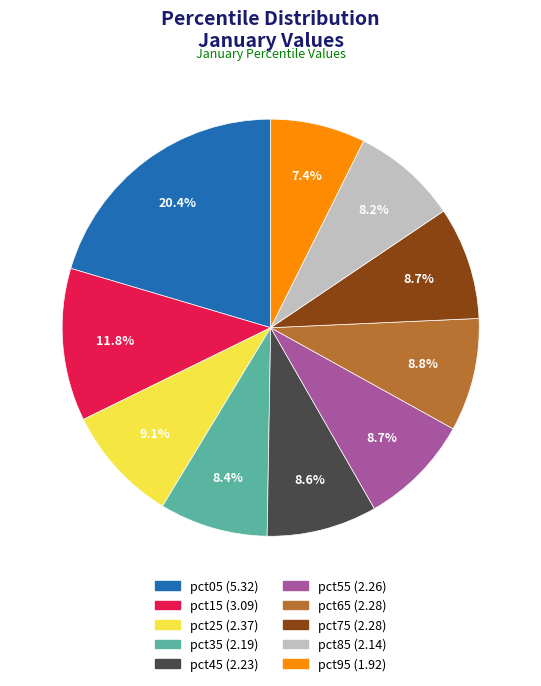

How many slices are in this pie chart?

10